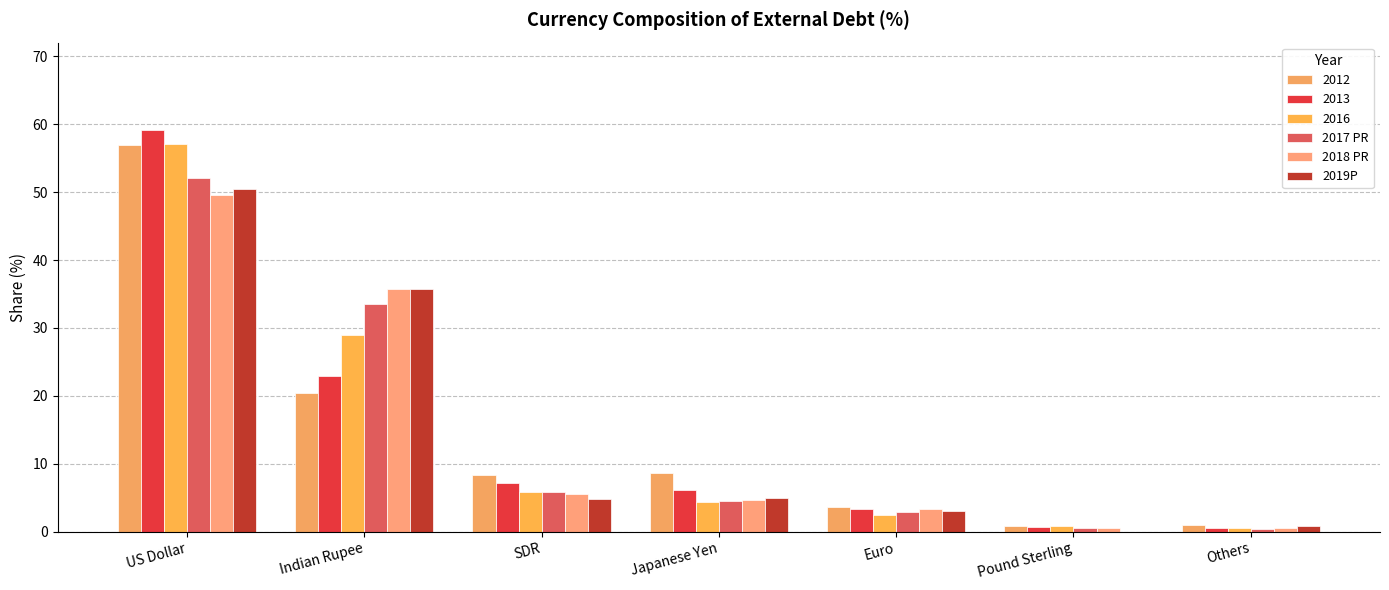

Which series changed the most between US Dollar and Euro?

2013